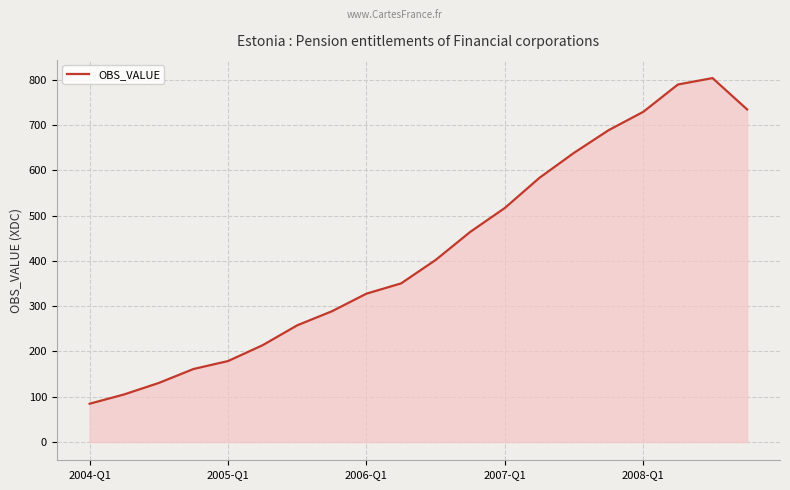

At which label is the value closest to 444?

11